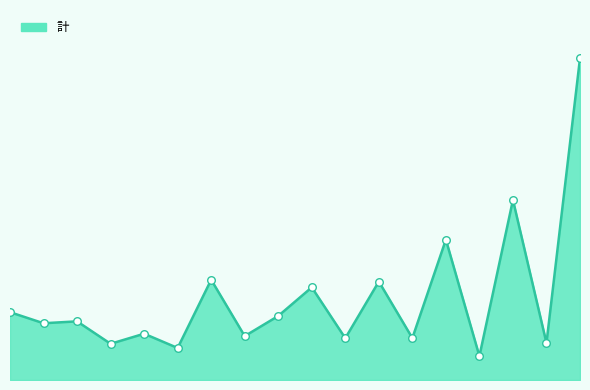

Is this an area chart (filled region under the line)?

Yes